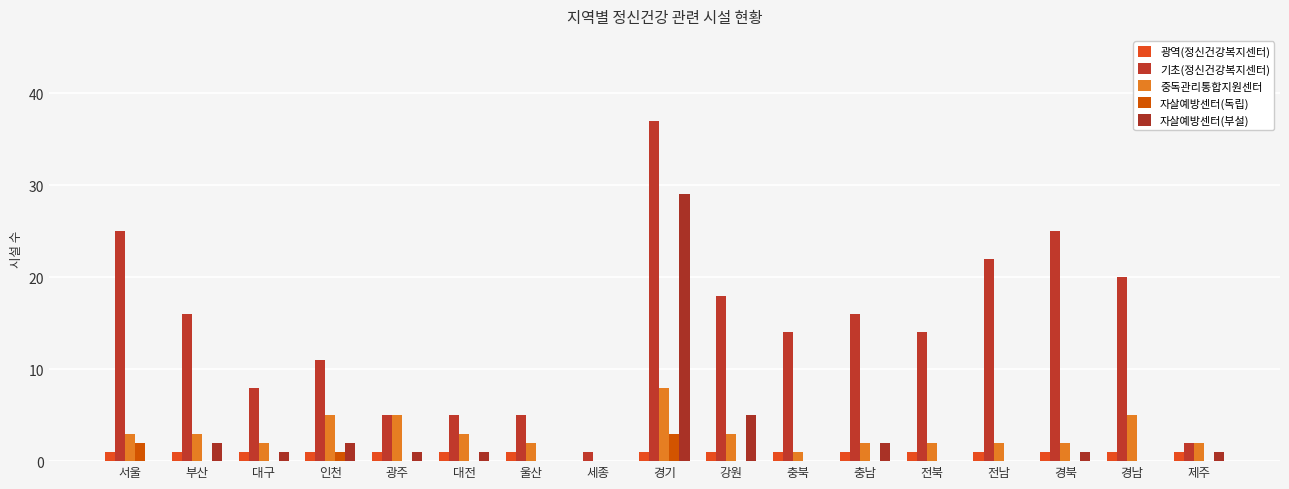

What is the spread (max minus min) of values at 부산?

16